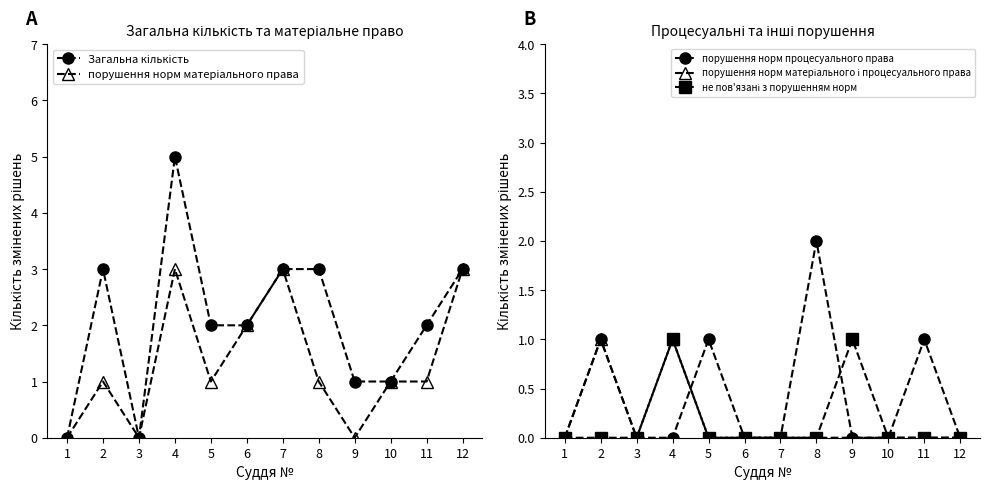

What are all the series names shown in the legend?

Загальна кількість, порушення норм матеріального права, порушення норм процесуального права, порушення норм матеріального і процесуального права, не пов'язані з порушенням норм